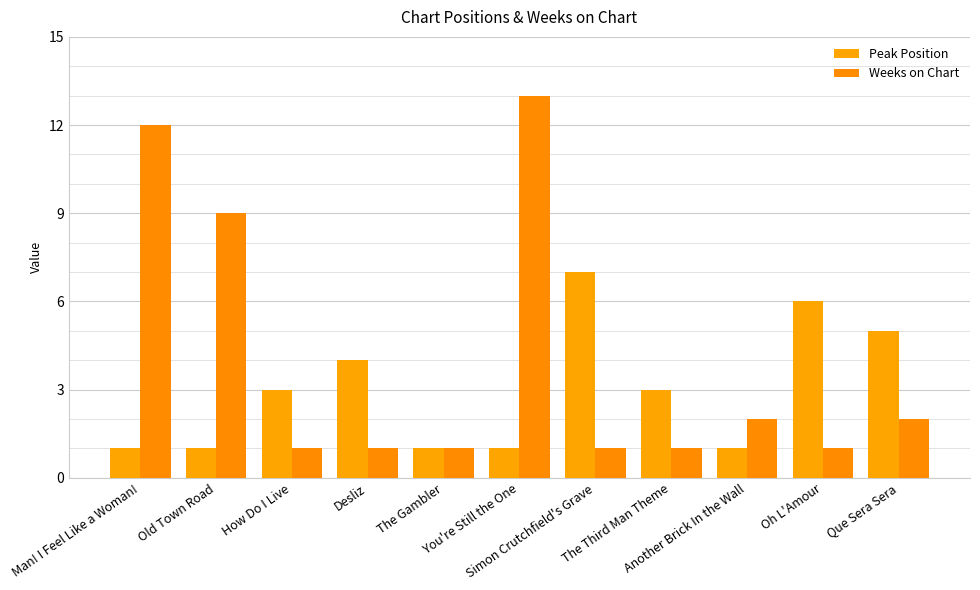

What is the difference between the highest and lowest values at Oh L'Amour?

5